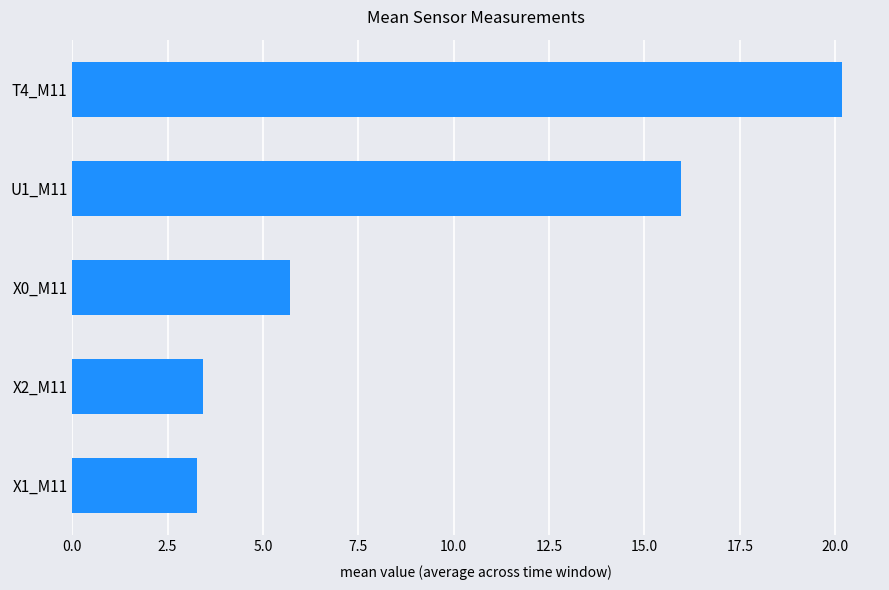

The value at X0_M11 is 5.7. True or false?

True